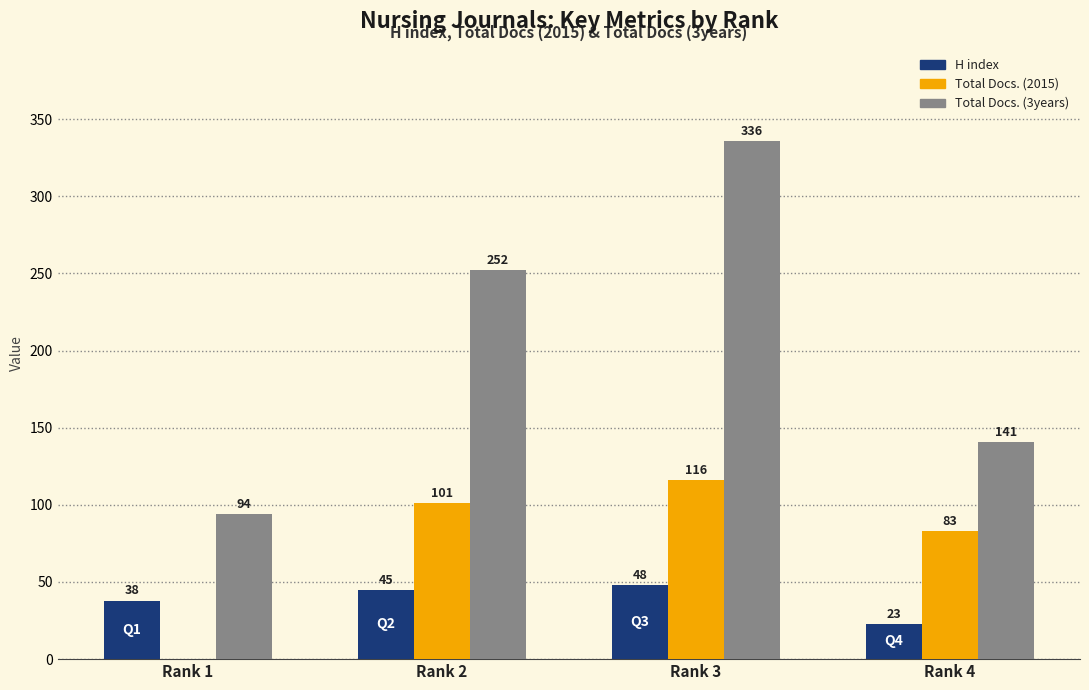

At which category is the sum across all series the highest?

Rank 3